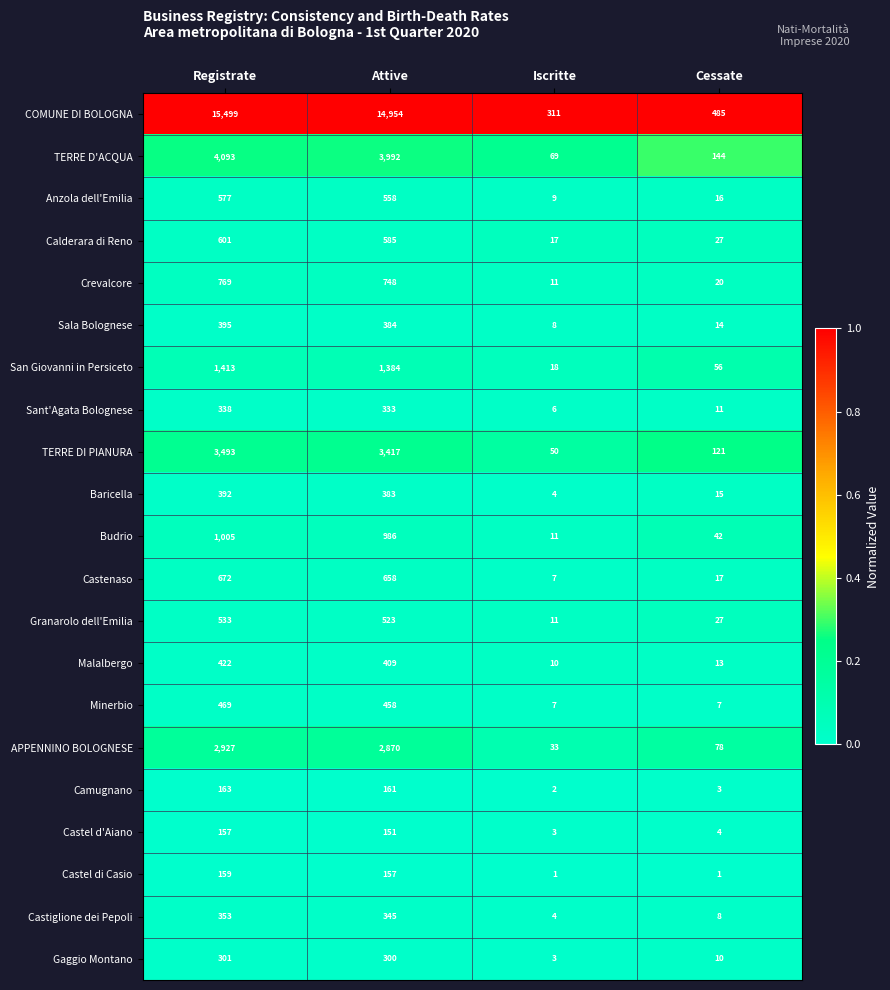

Which series has the largest range (max minus min)?

COMUNE DI BOLOGNA